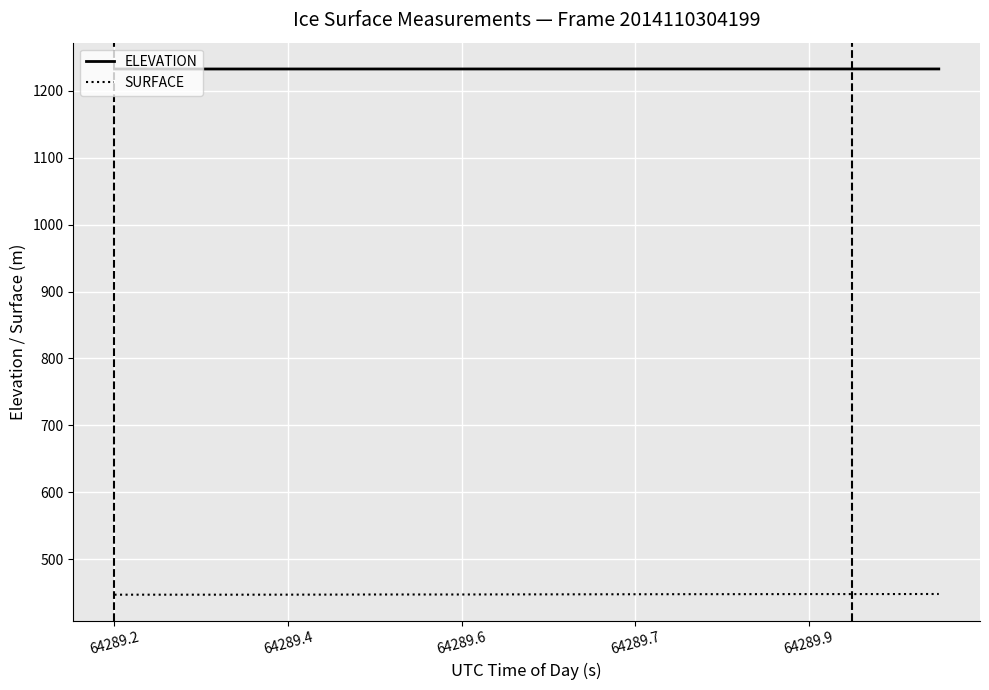

Which series has the largest total across all categories?

ELEVATION